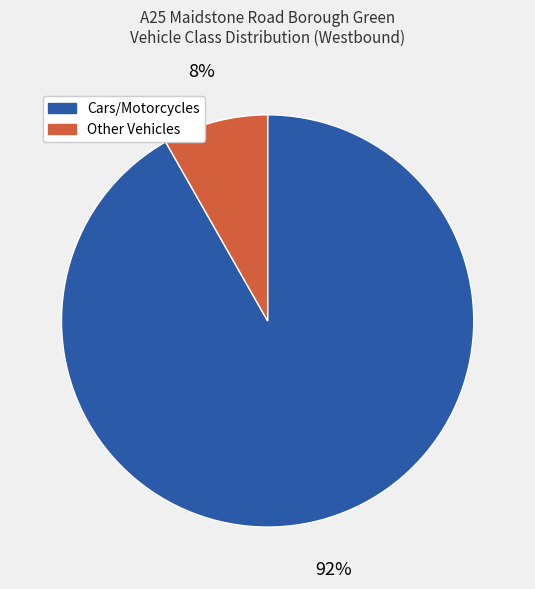

Is there a majority slice in this chart?

Yes